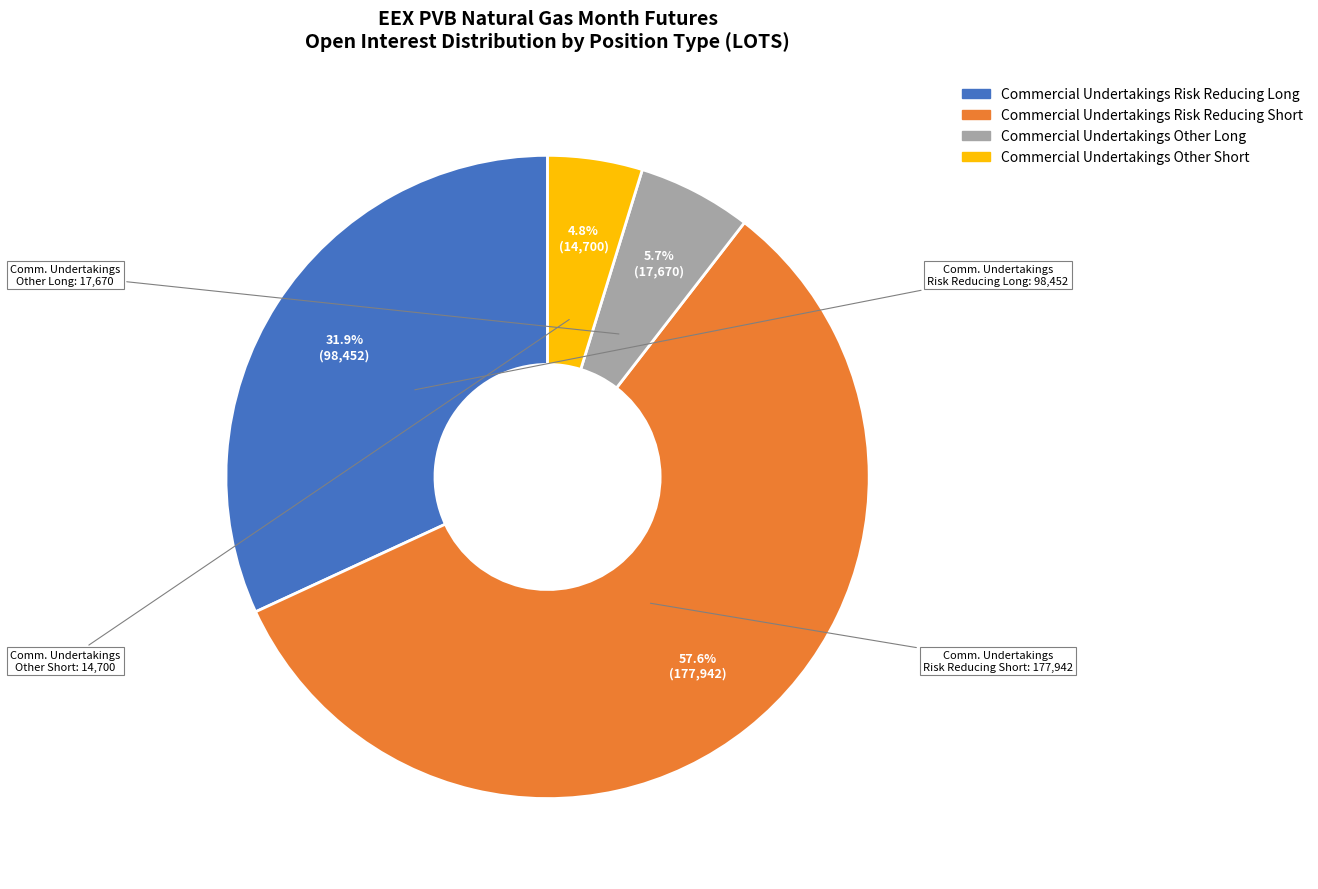

Is there any slice that represents more than half of the pie?

Yes